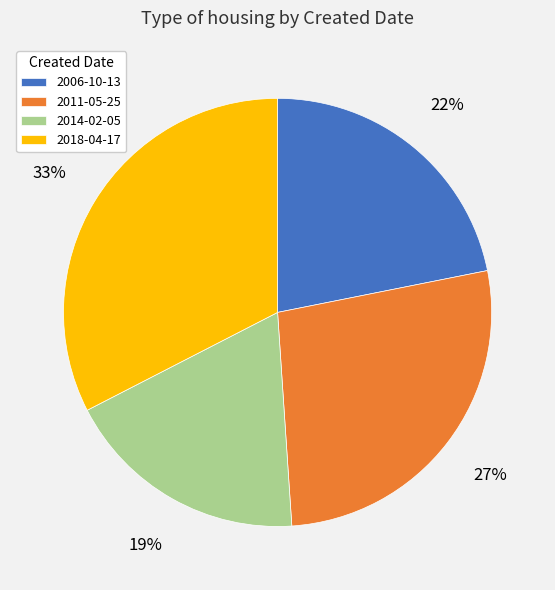

What is the smallest slice in the pie chart?

2014-02-05